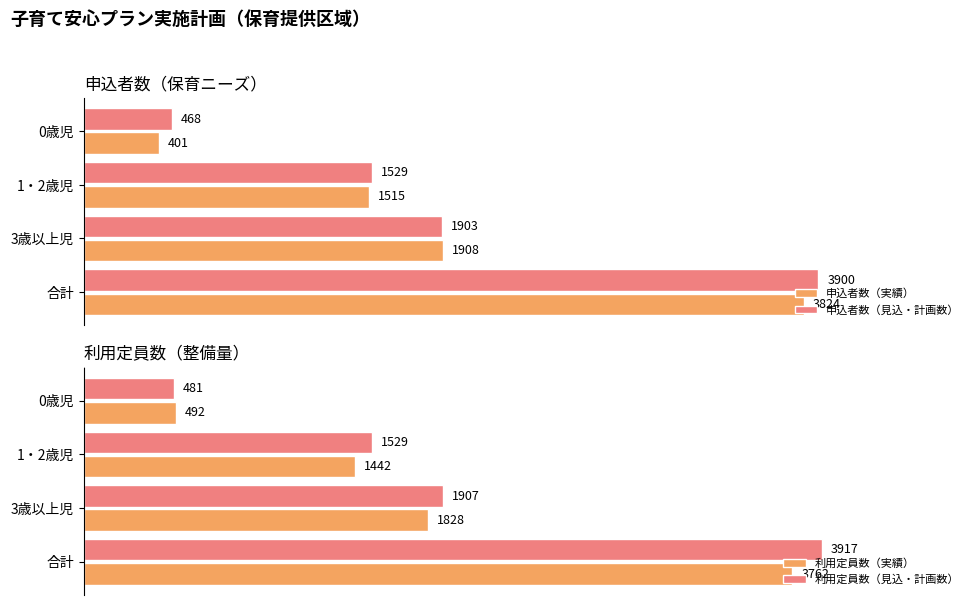

Where is 申込者数（見込・計画数） nearest to the value 2184?

3歳以上児